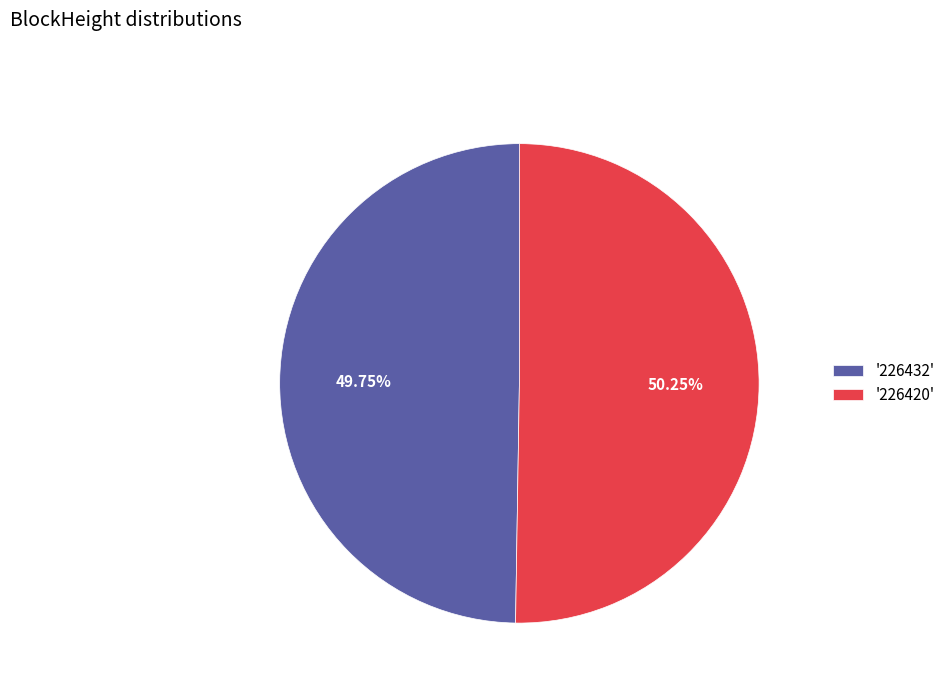

Does any single category account for the majority?

Yes